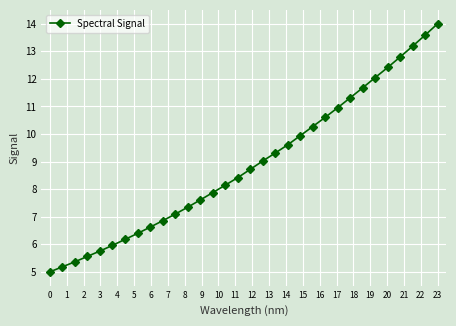

What is the maximum value shown in the chart?

14.0